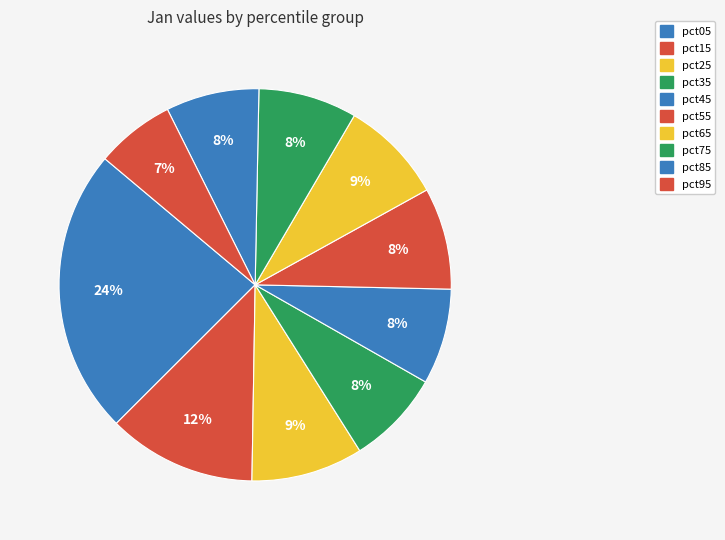

How many slices are in this pie chart?

10